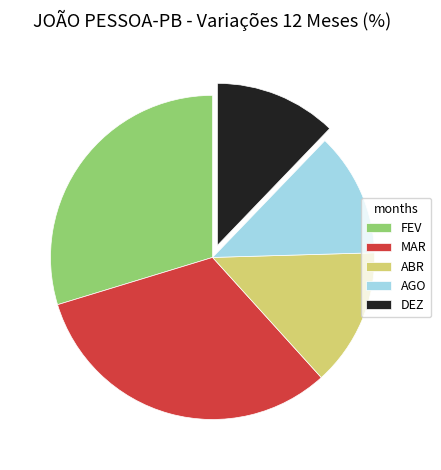

Which has a higher value, AGO or FEV?

FEV